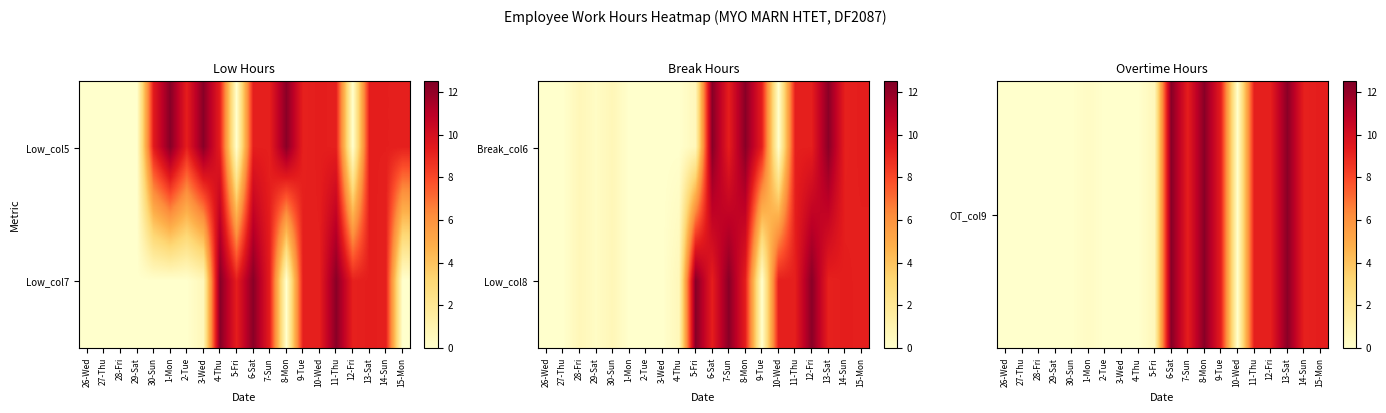

The OT_col9 series shows 0.0 at 10-Wed. True or false?

True